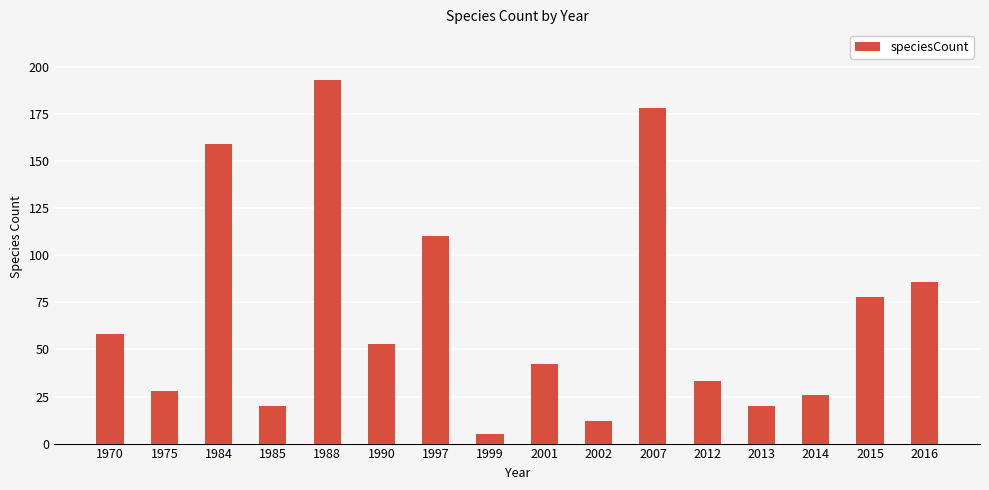

What is the difference between the values at 1970 and 1988?

135